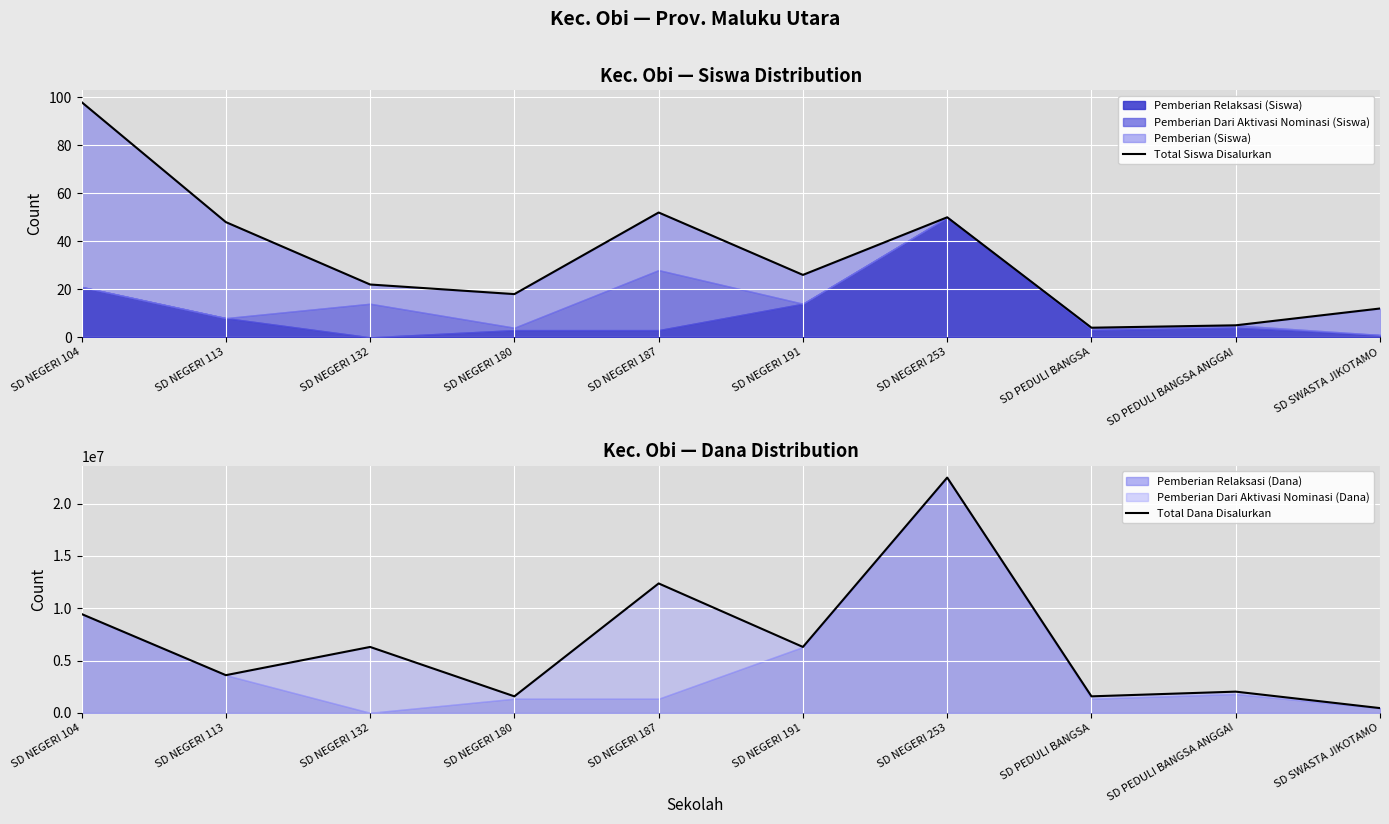

Is the value of Total Siswa Disalurkan at SD NEGERI 191 greater than the value of Total Dana Disalurkan at SD SWASTA JIKOTAMO?

No